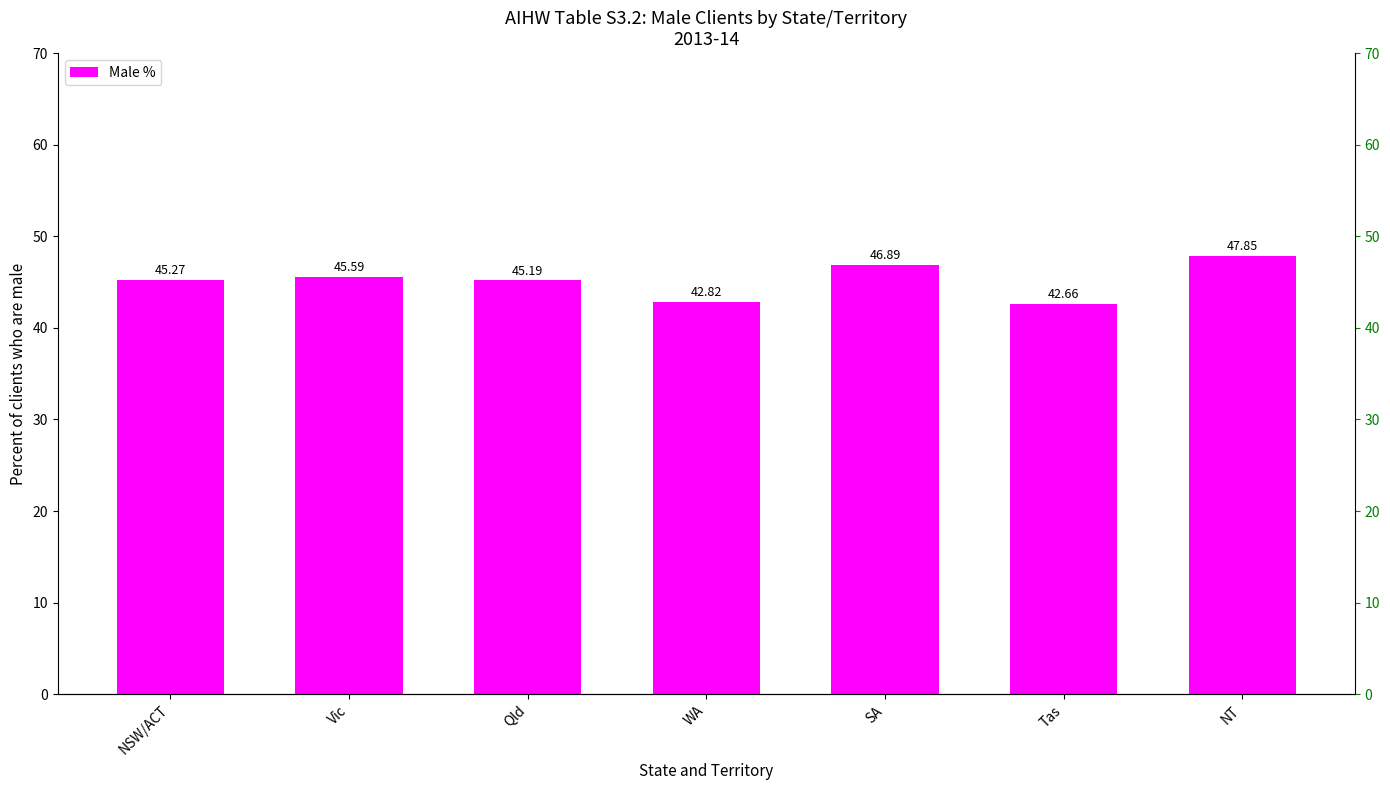

Which category has the lowest value across all series?

Tas